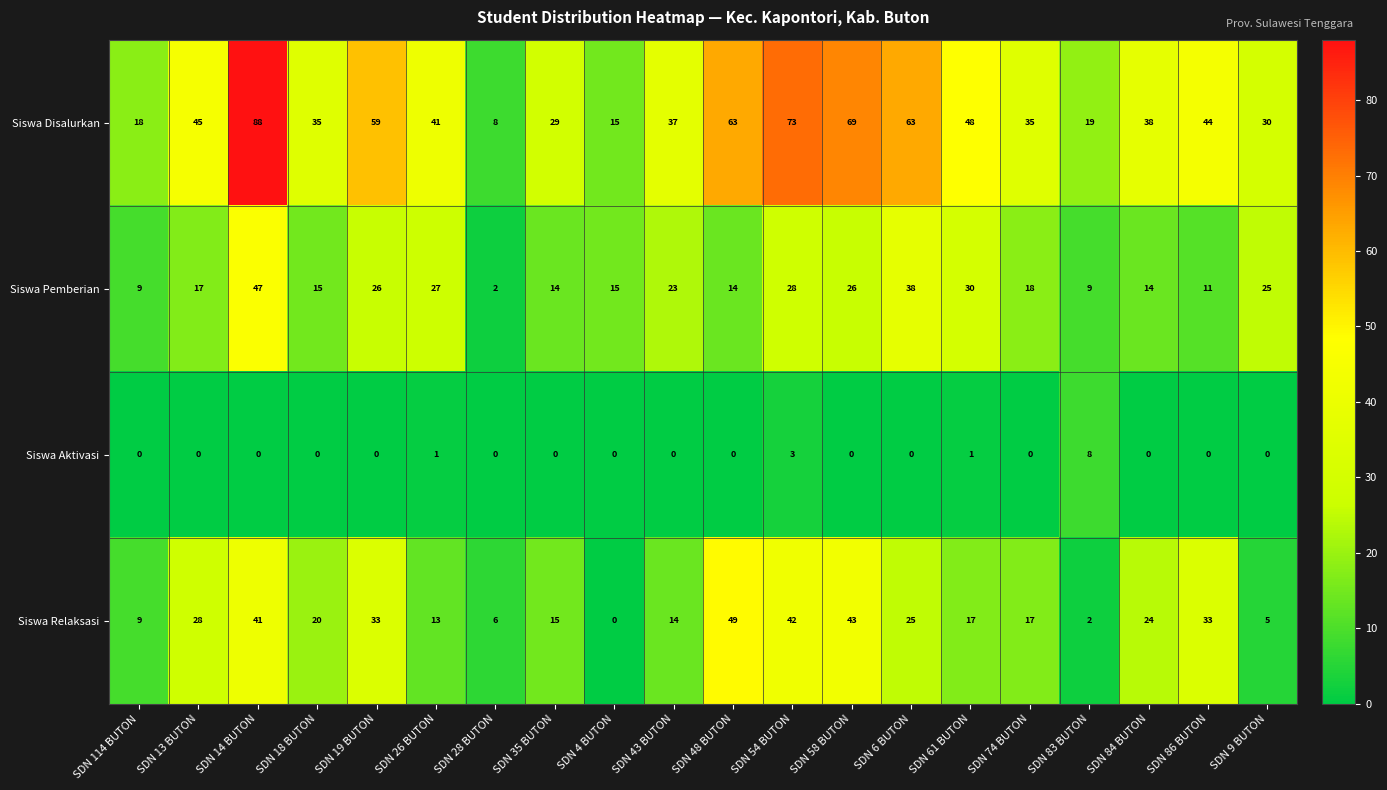

What is the difference between the maximum and minimum values in the Siswa Aktivasi series?

8